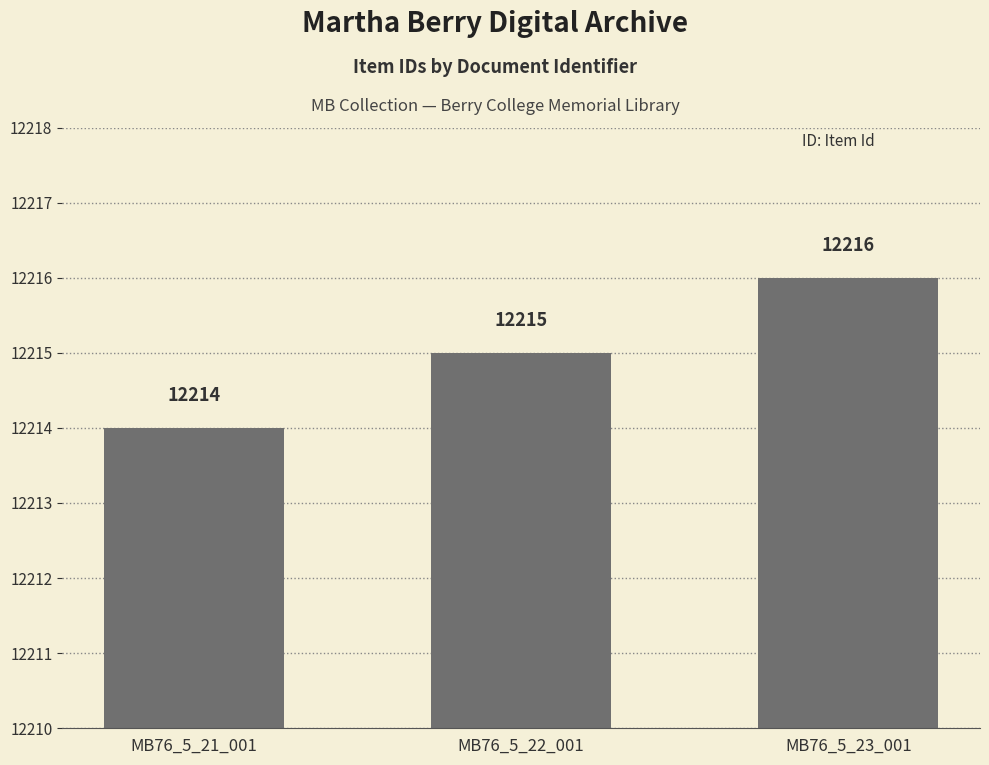

What is the sum of the values at MB76_5_22_001 and MB76_5_21_001?

24429